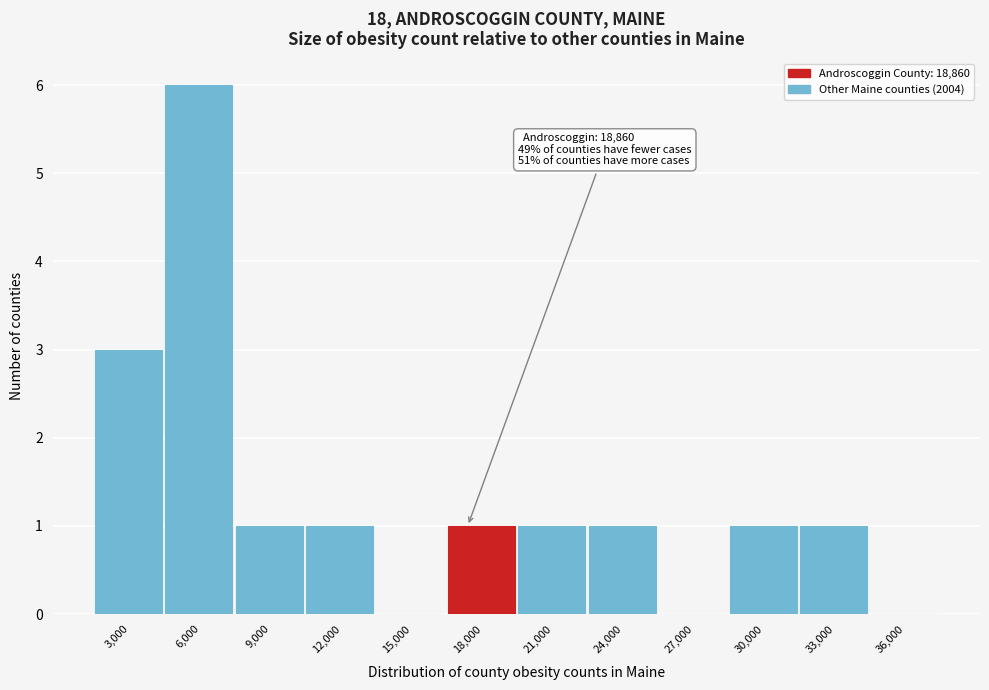

Reading left to right, transcribe all the data shown in this chart.

3,000=3	6,000=6	9,000=1	12,000=1	15,000=0	18,000=1	21,000=1	24,000=1	27,000=0	30,000=1	33,000=1	36,000=0